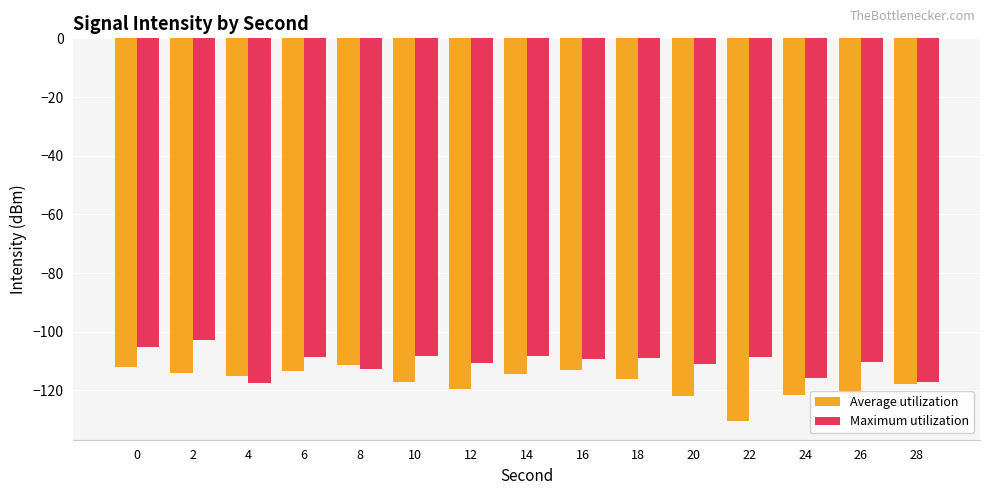

What is the spread (max minus min) of values at 24?

5.6